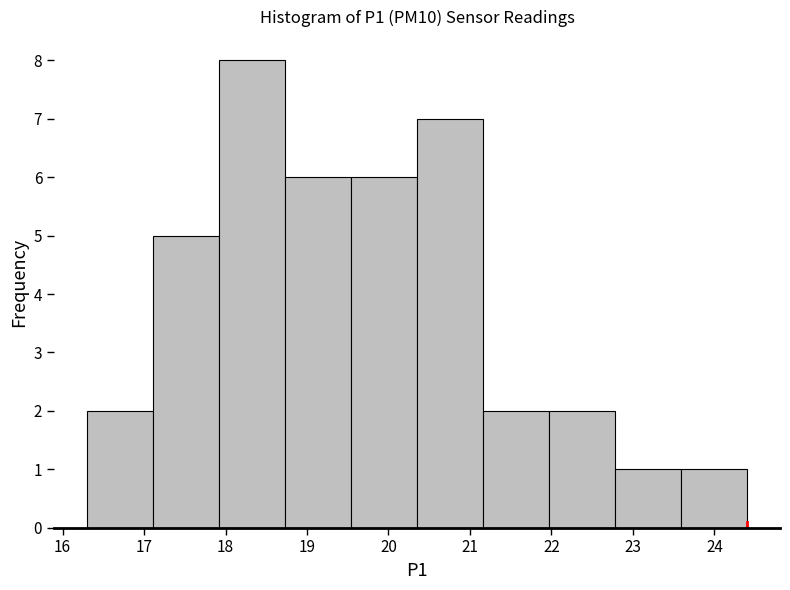

How tall is the bar that spans 21.97 to 22.78 on the x-axis? Neither the bar edges nor the heights are printed on the chart, so give them approximately, as read against the axes.

2